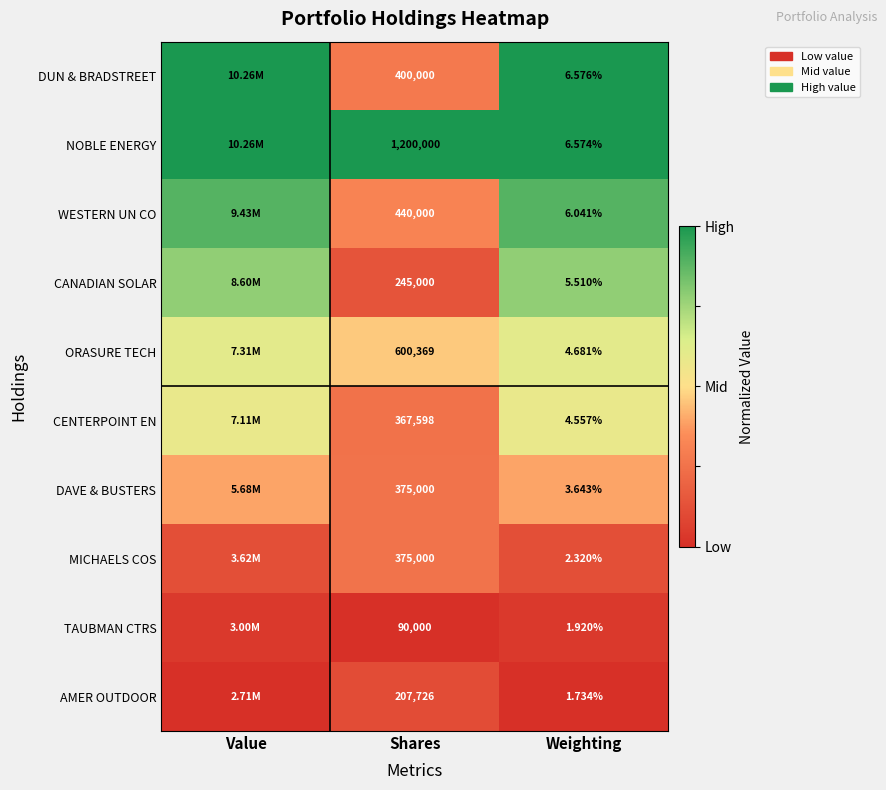

Is the value of CANADIAN SOLAR at Shares greater than the value of WESTERN UN CO at Weighting?

Yes